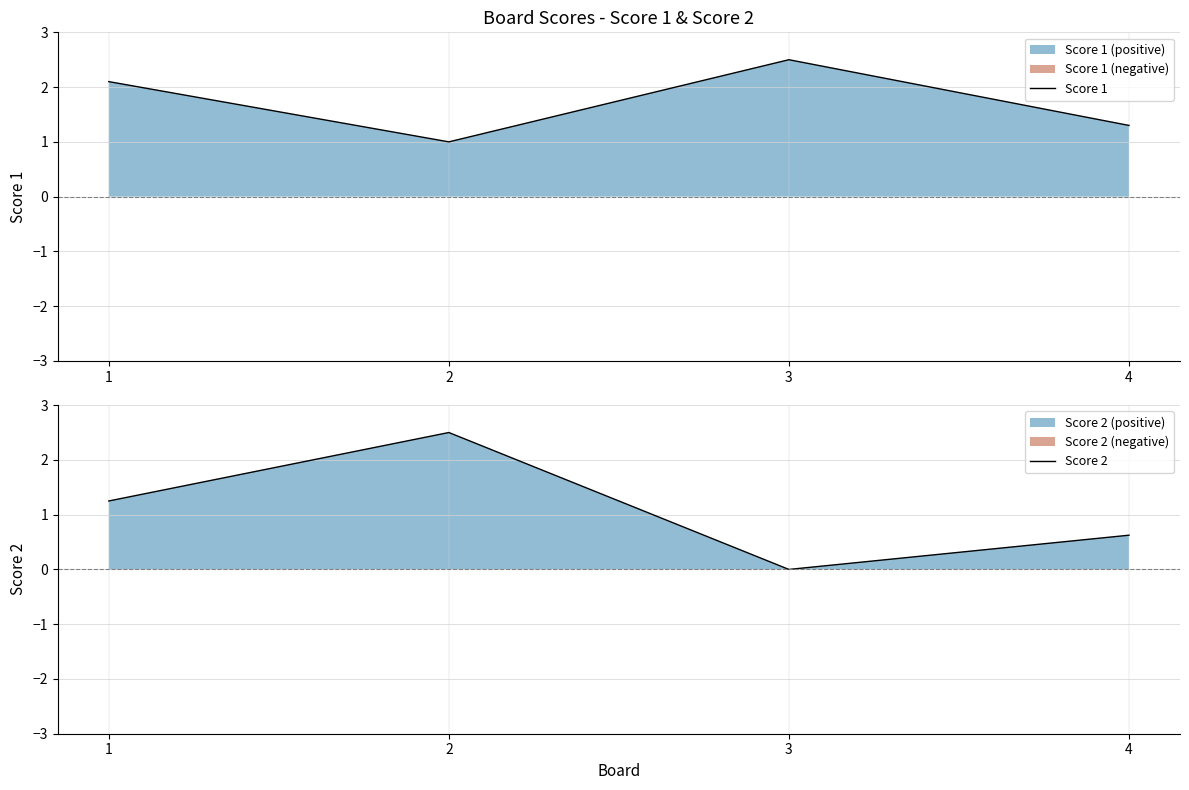

How many interior local valleys does the Score 1 series have?

1